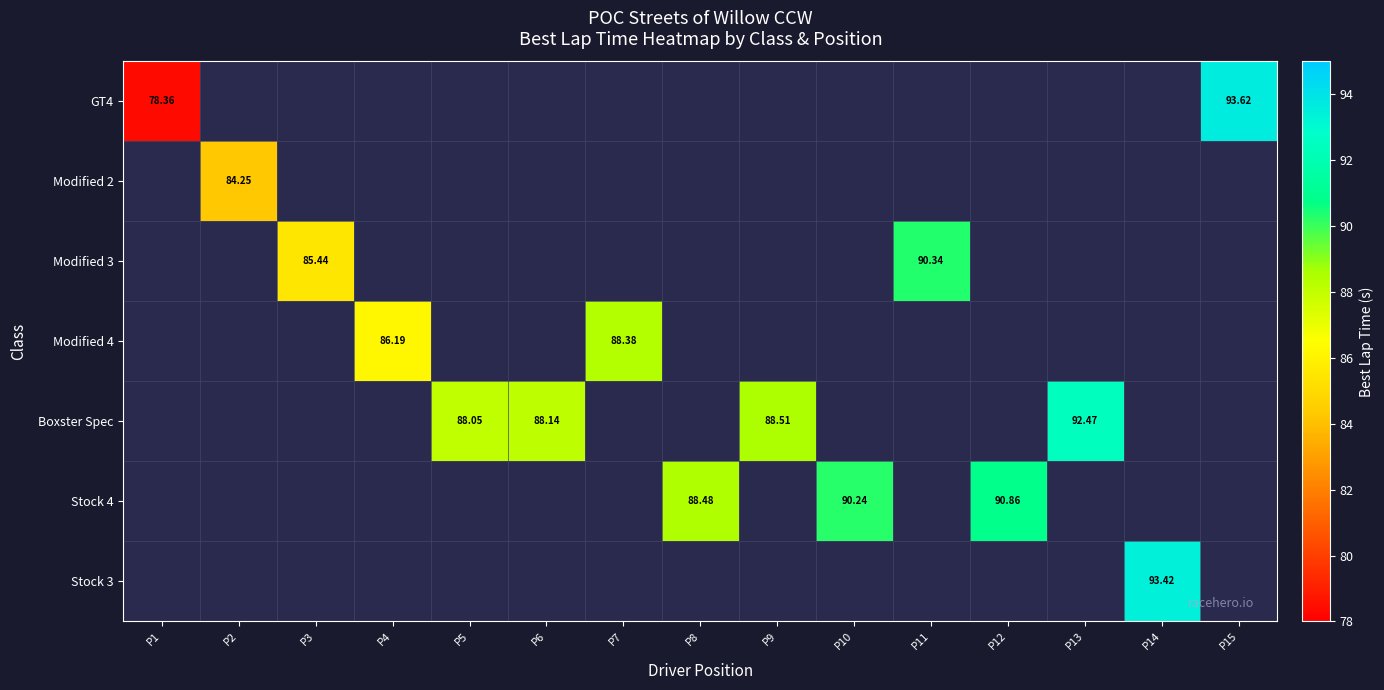

At which label is GT4 closest to 46?

P1